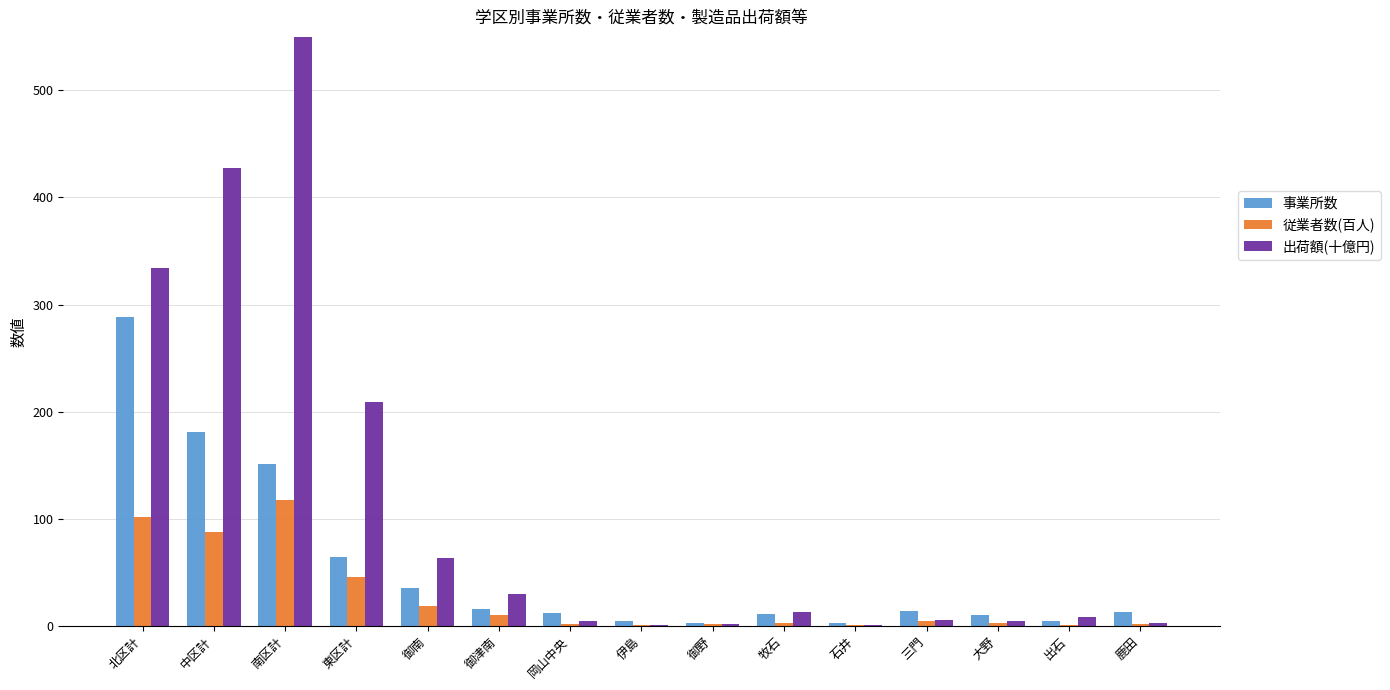

What are all the series names shown in the legend?

事業所数, 従業者数(百人), 出荷額(十億円)